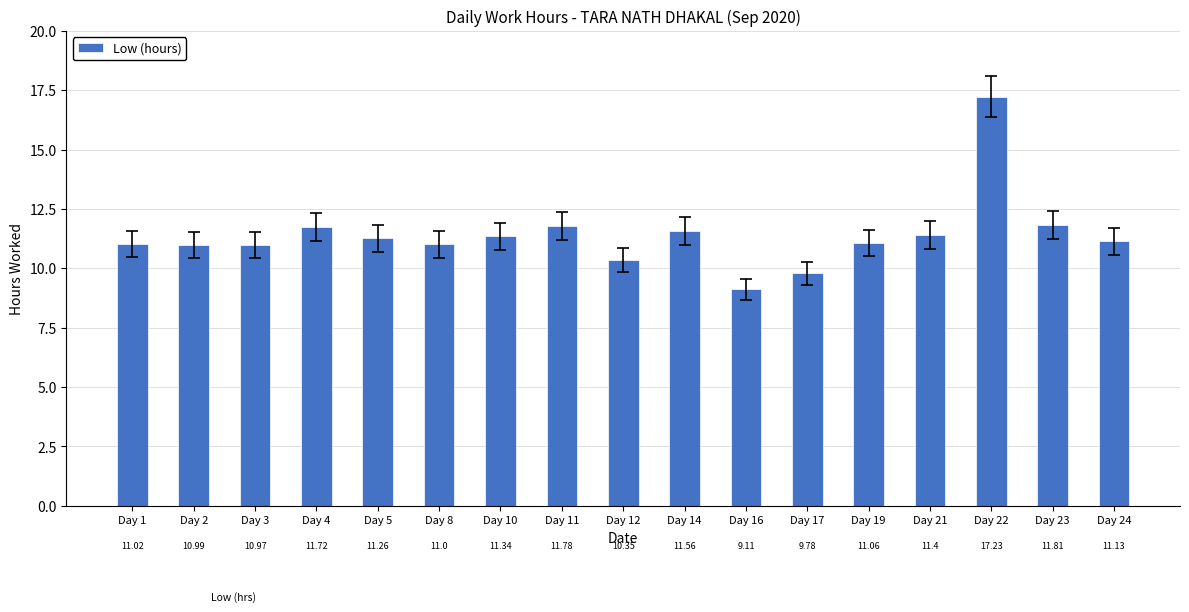

Between Day 4 and Day 12, which is larger?

Day 4